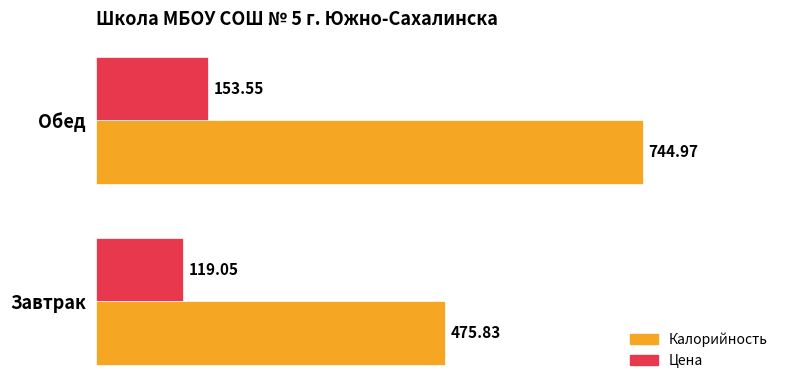

Which series has the widest spread of values?

Калорийность